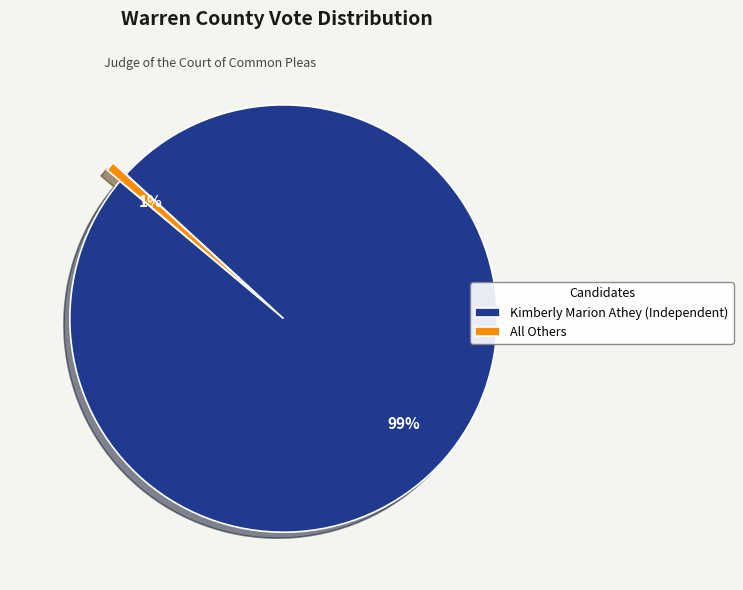

To the nearest percent, what portion does All Others represent?

1%